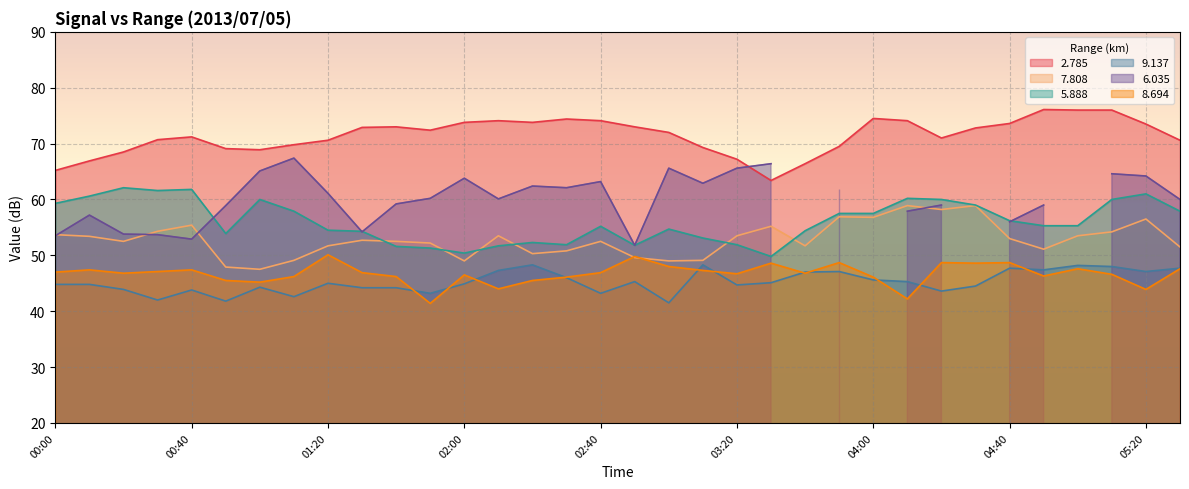

What is the minimum value for 2.785?

63.4